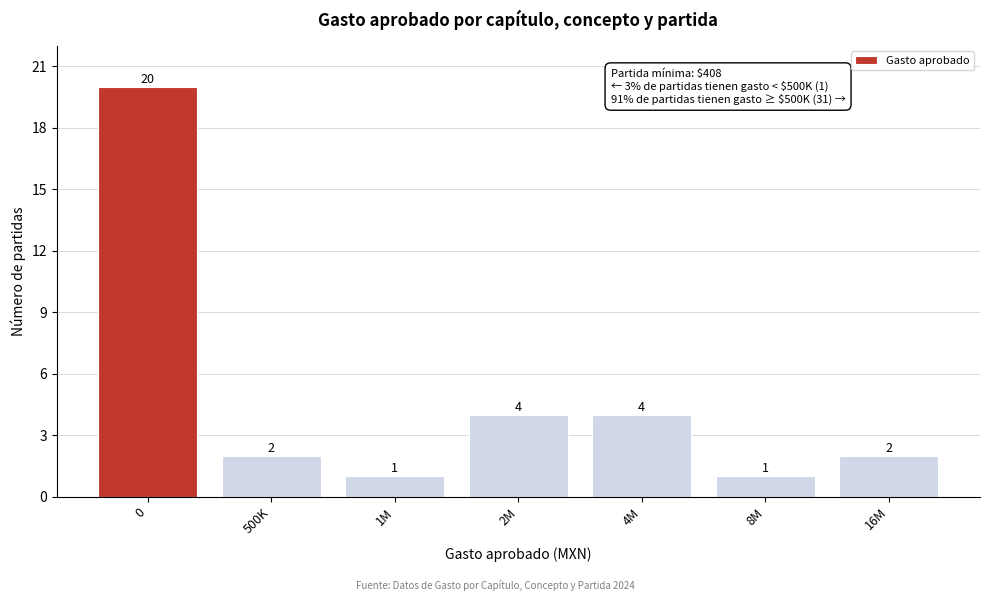

Reading left to right, extract all data points from this chart.

0=20	500K=2	1M=1	2M=4	4M=4	8M=1	16M=2